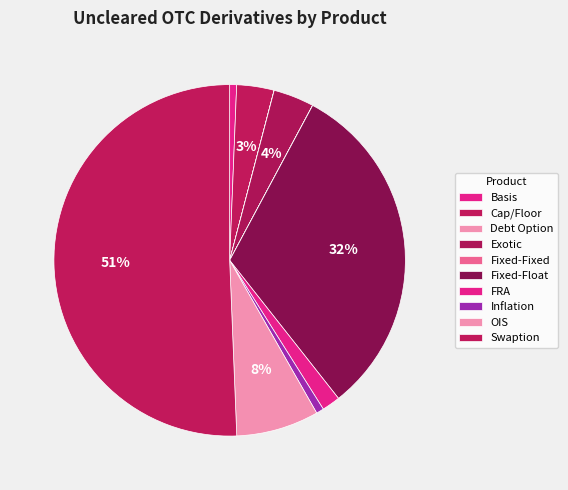

Between OIS and Swaption, which is larger?

Swaption